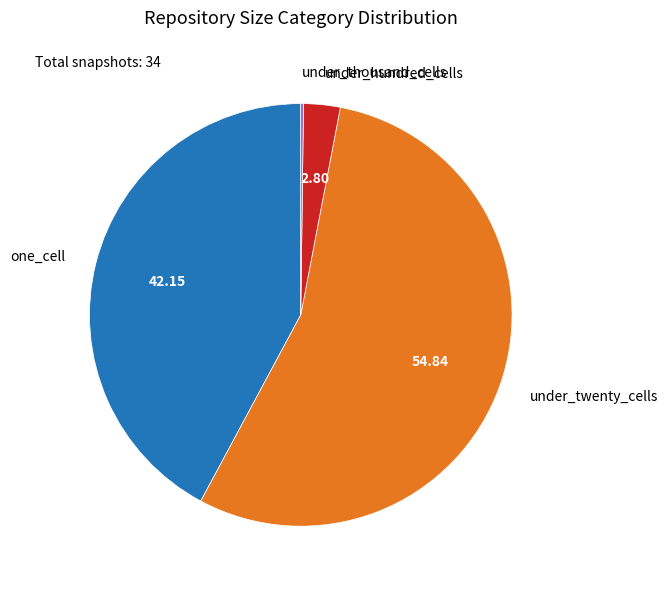

Which slice represents more than half of the pie?

under_twenty_cells